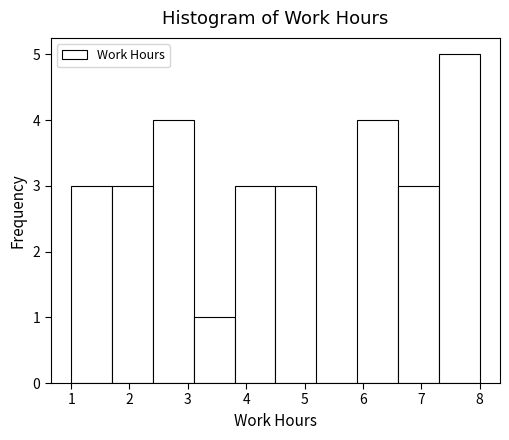

Reading left to right, transcribe this chart: for each bar, give the range it covers on the x-axis and its height. The values are not printed on the chart, so give them approximately, as read against the axis.

1.0 to 1.7: 3
1.7 to 2.4: 3
2.4 to 3.1: 4
3.1 to 3.8: 1
3.8 to 4.5: 3
4.5 to 5.2: 3
5.2 to 5.9: 0
5.9 to 6.6: 4
6.6 to 7.3: 3
7.3 to 8.0: 5